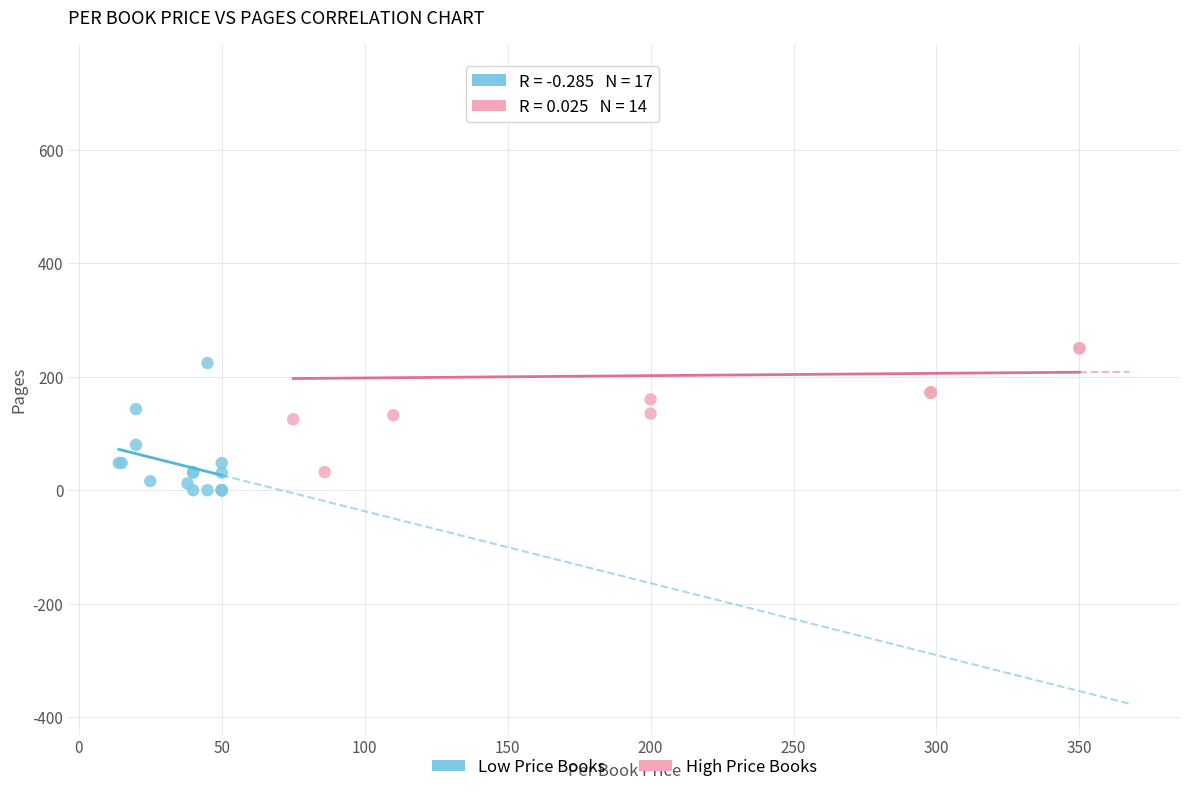

Which series has the largest Y range (max minus min)?

High Price Books